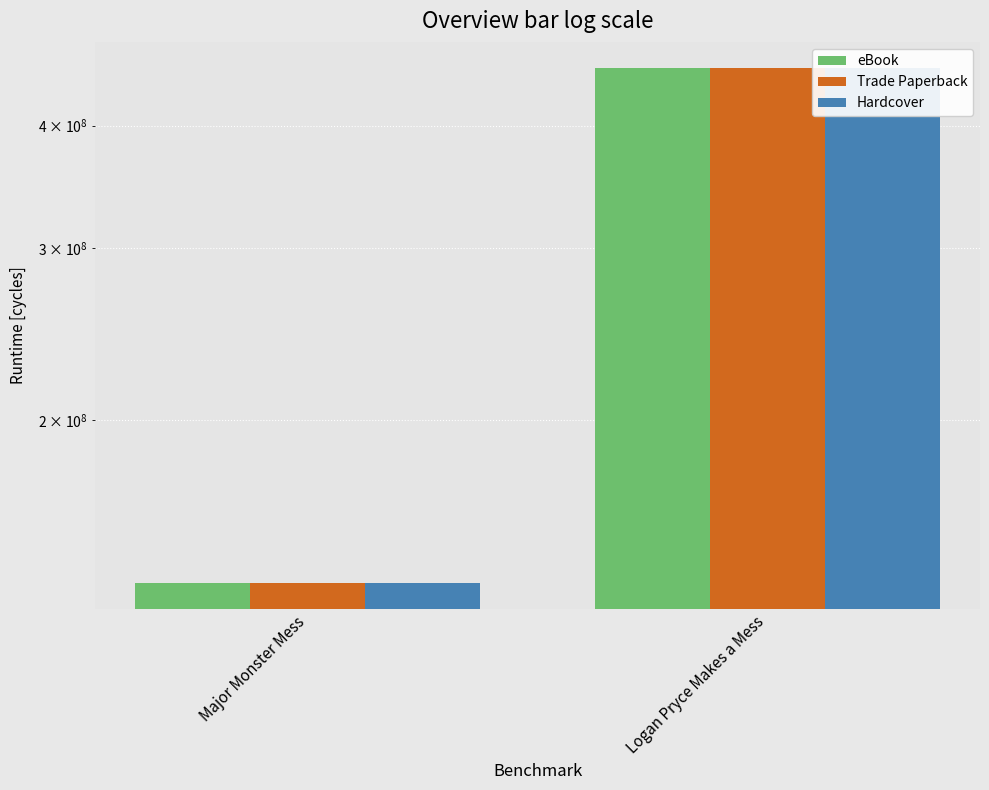

Is the value of Hardcover at Logan Pryce Makes a Mess greater than the value of Trade Paperback at Logan Pryce Makes a Mess?

No